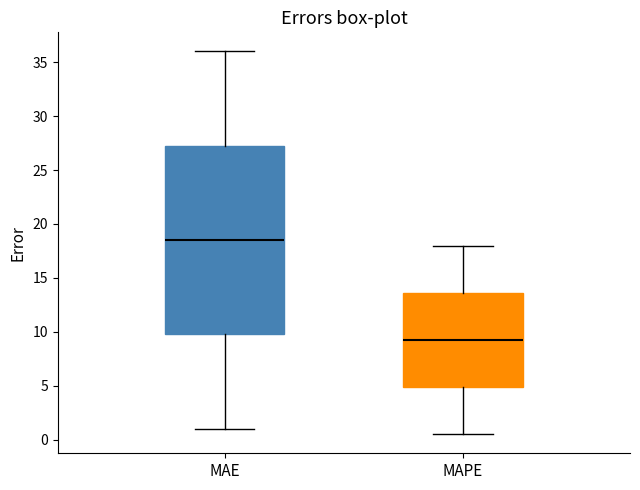

Where is the lower edge of the box for MAE on the y-axis? The values are not printed on the chart, so give them approximately, as read against the axis.

10.0